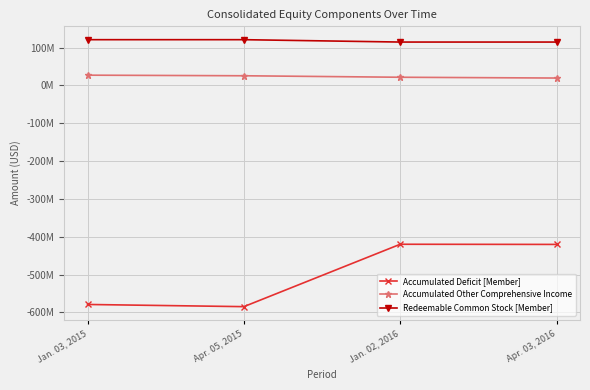

Is this an area chart (filled region under the line)?

No